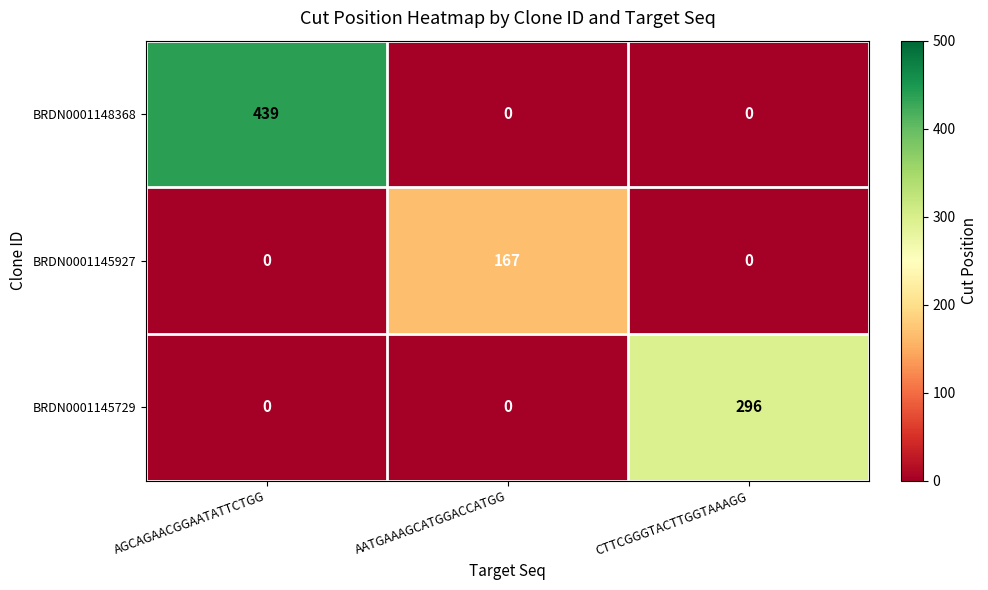

Which category has the highest value in the BRDN0001145927 series?

AATGAAAGCATGGACCATGG